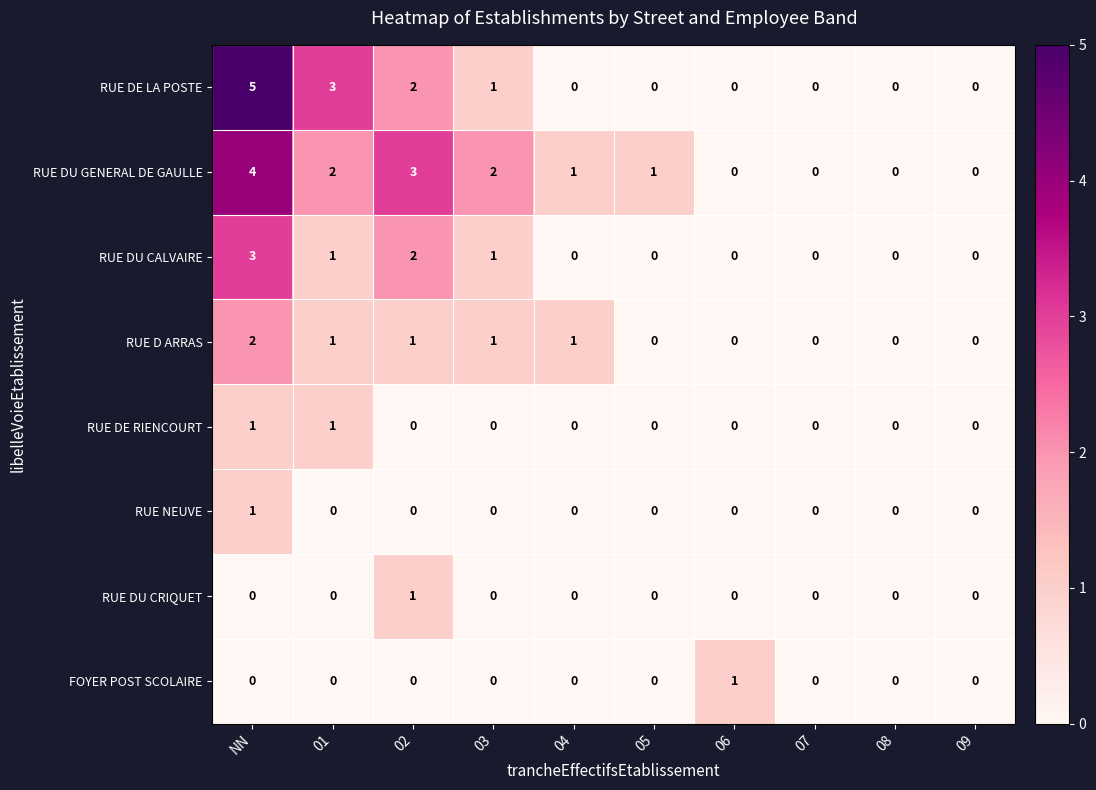

Count the RUE NEUVE values in the range 0 to 1.

10